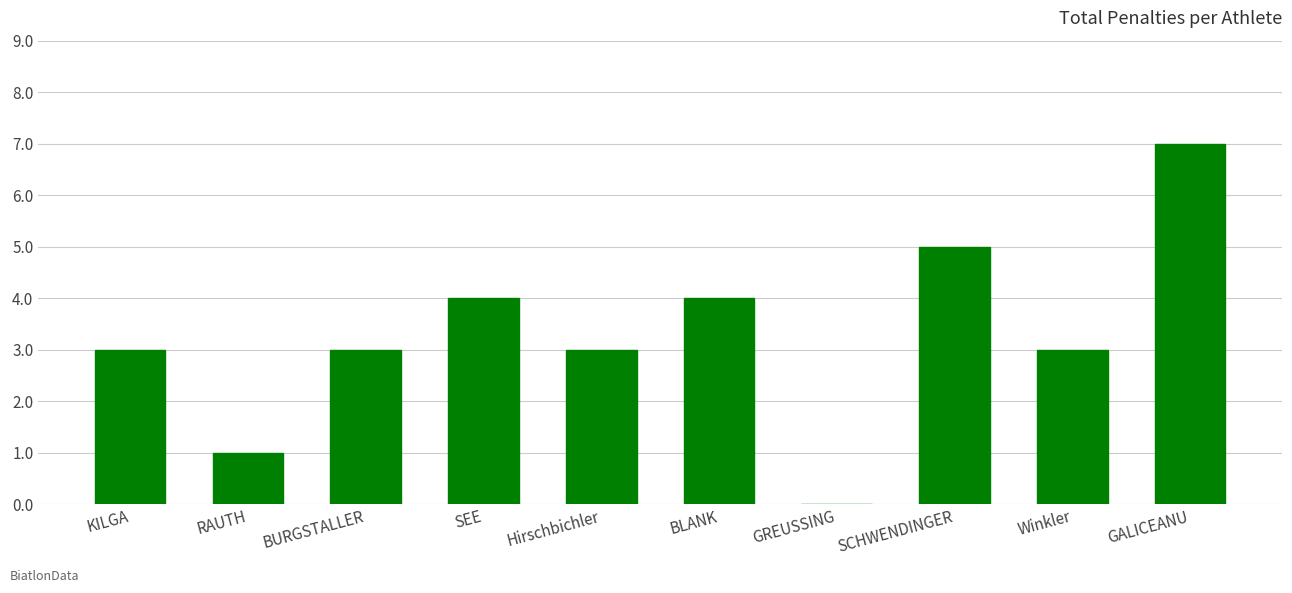

Between GALICEANU and SEE, which is larger?

GALICEANU